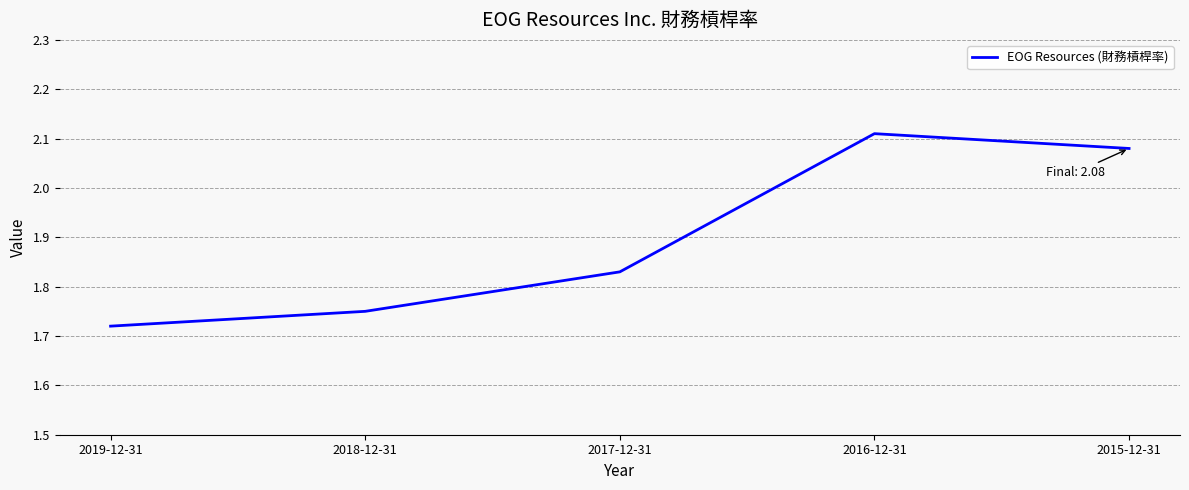

What is the ratio of the value at 2019-12-31 to the value at 2017-12-31?

0.9